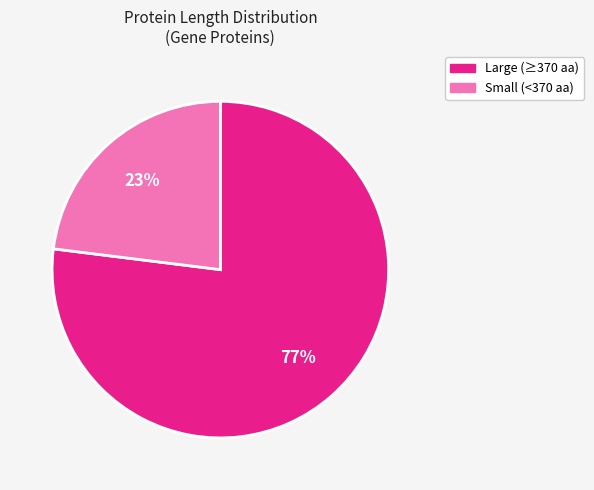

Is there a majority slice in this chart?

Yes